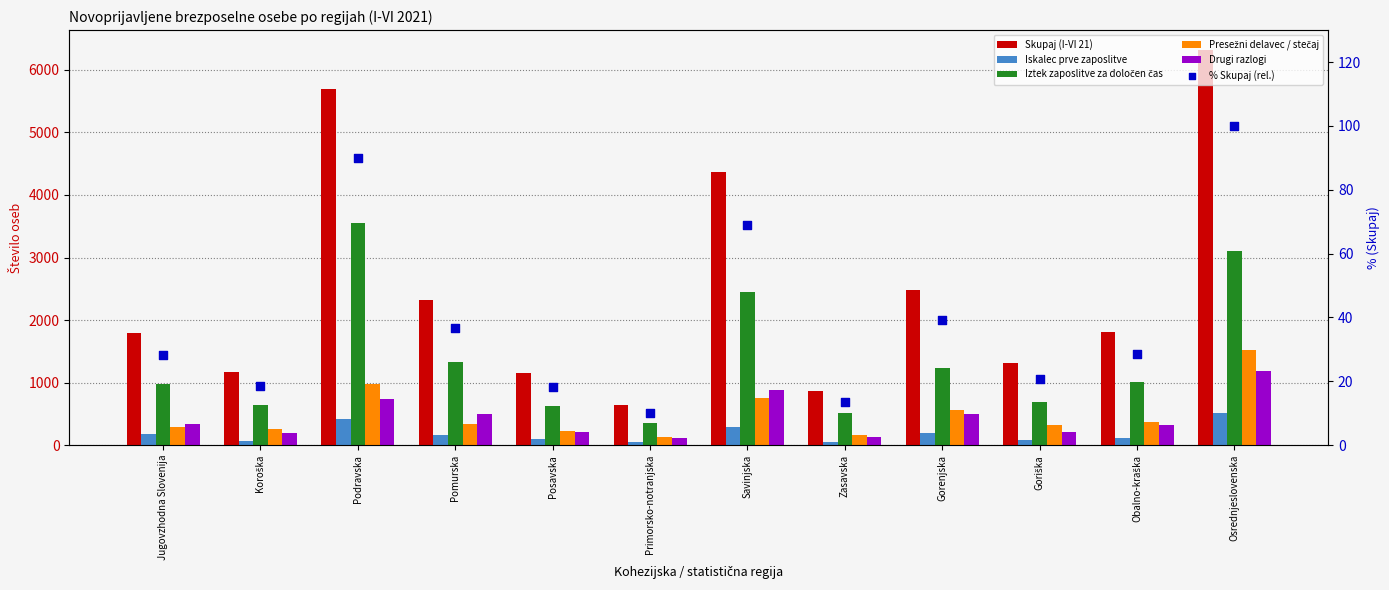

Is the value of Skupaj (I-VI 21) at Jugovzhodna Slovenija greater than the value of Iztek zaposlitve za določen čas at Gorenjska?

Yes